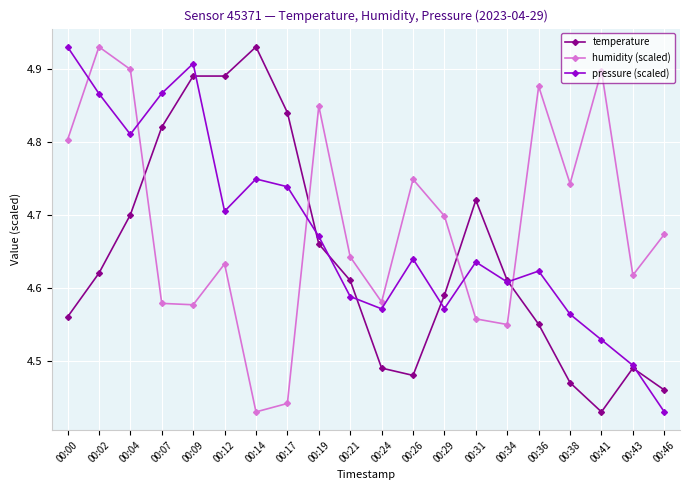

How many categories are shown in the chart?

20